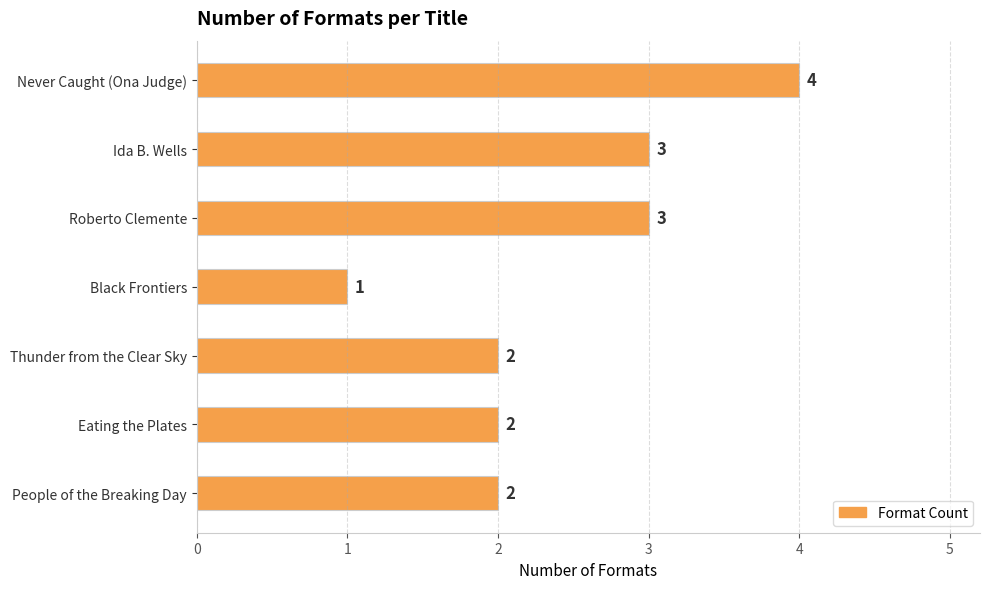

Reading top to bottom, what are all the values shown in this chart?

Never Caught (Ona Judge)=4	Ida B. Wells=3	Roberto Clemente=3	Black Frontiers=1	Thunder from the Clear Sky=2	Eating the Plates=2	People of the Breaking Day=2